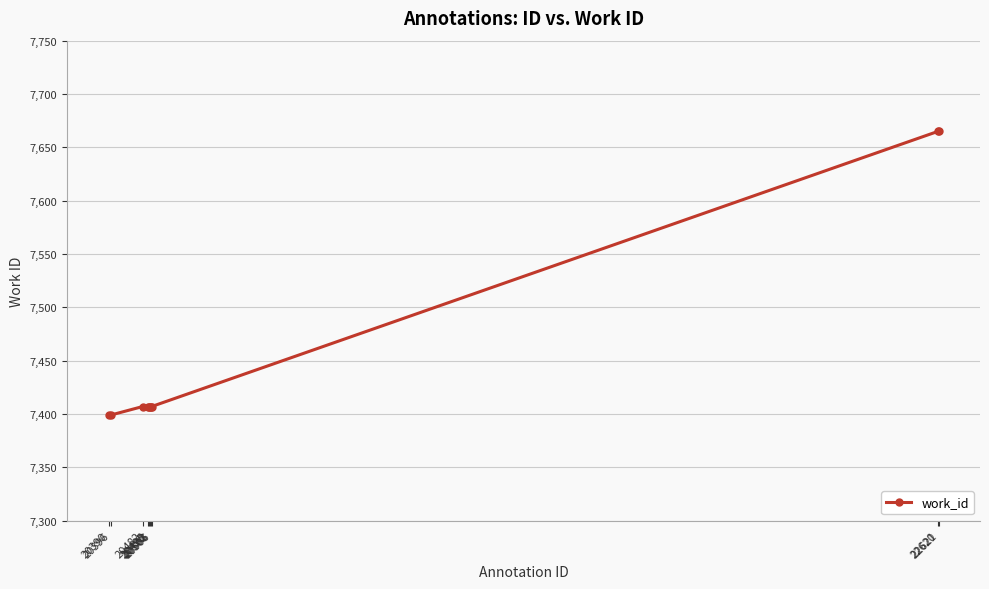

What is the smallest value displayed?

7399